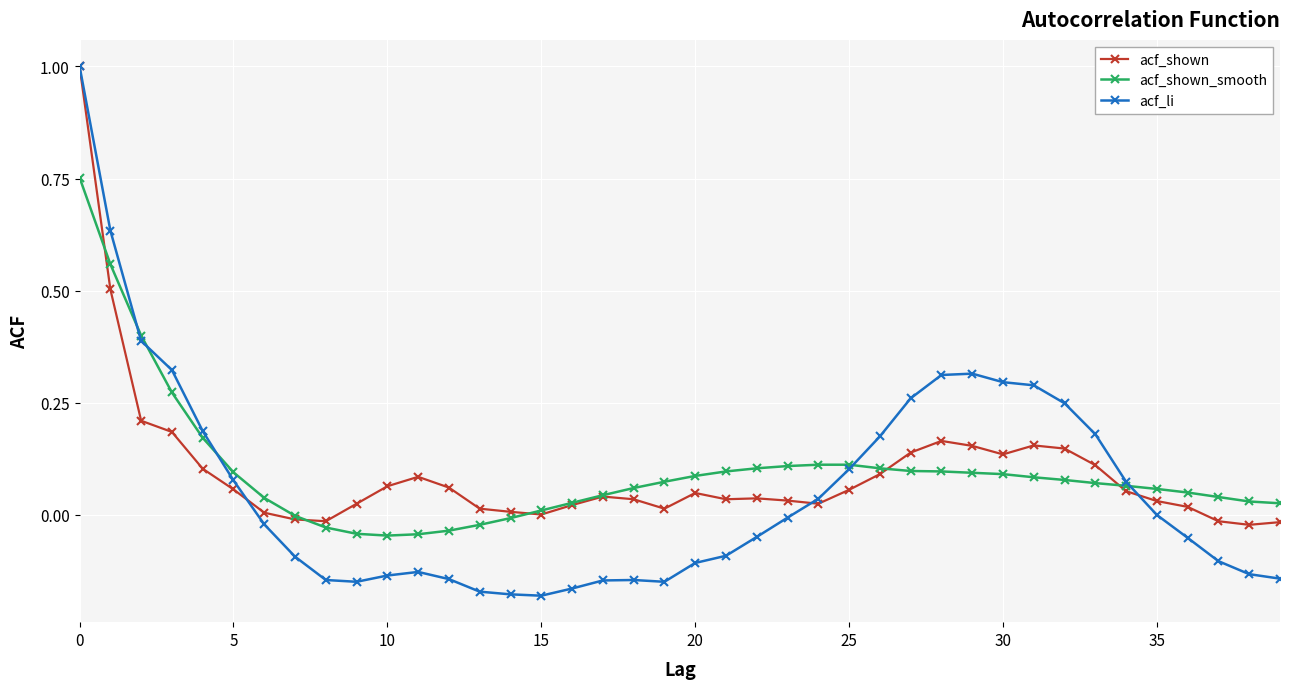

Which series has the largest range (max minus min)?

acf_li